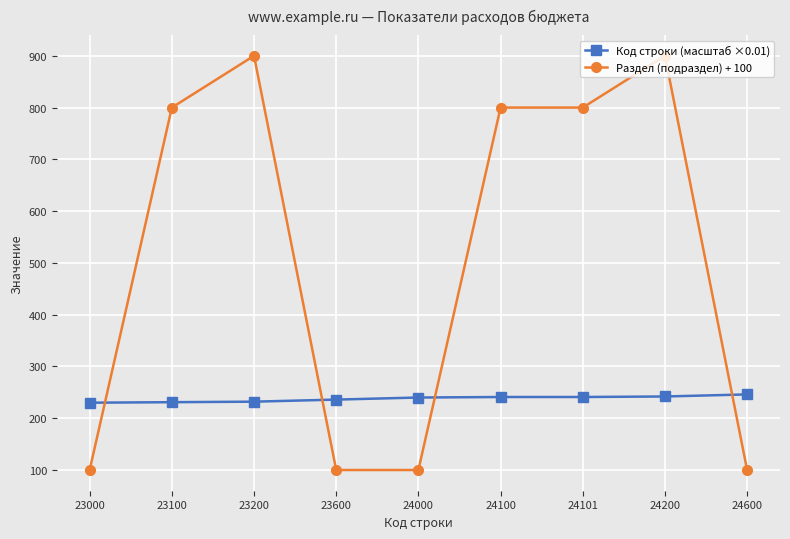

Rank the series at 24100 from highest to lowest value.

Раздел (подраздел) + 100, Код строки (масштаб ×0.01)